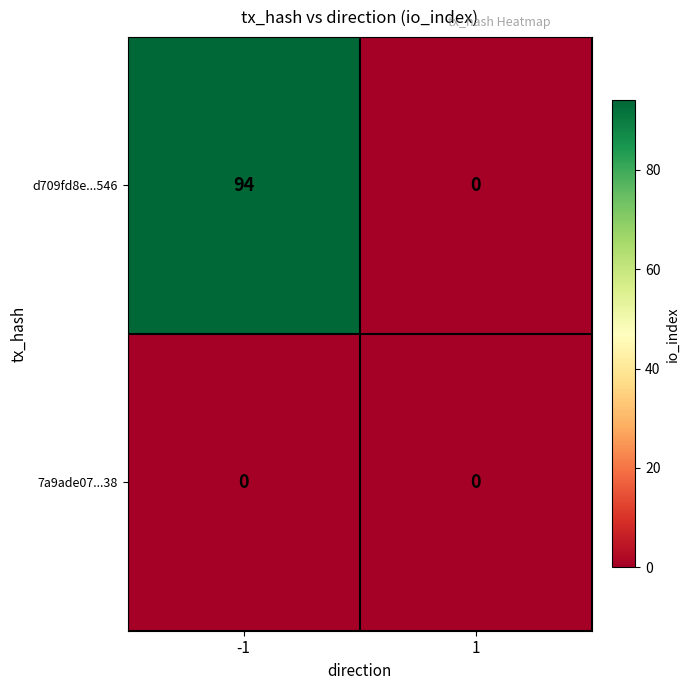

Rank the series by their maximum value, from highest to lowest.

d709fd8e...546, 7a9ade07...38